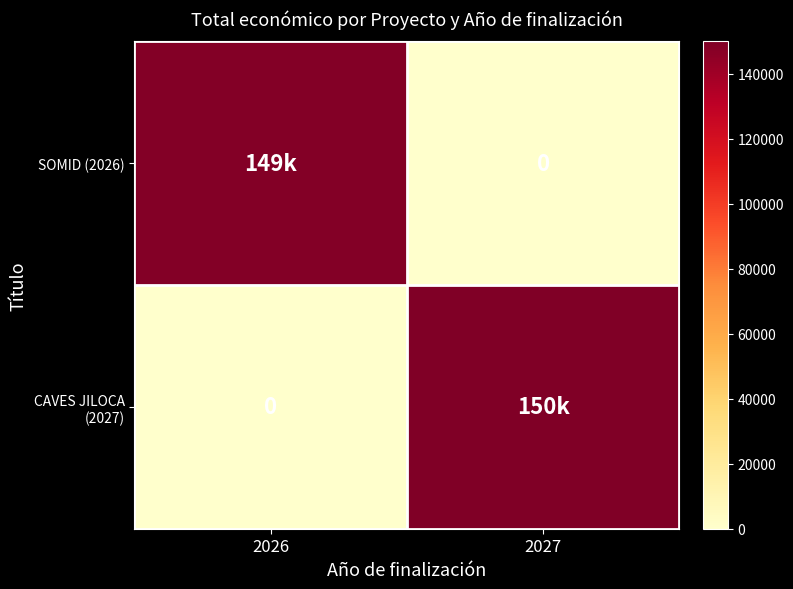

The value of SOMID (2026) at 2027 is 0. True or false?

True